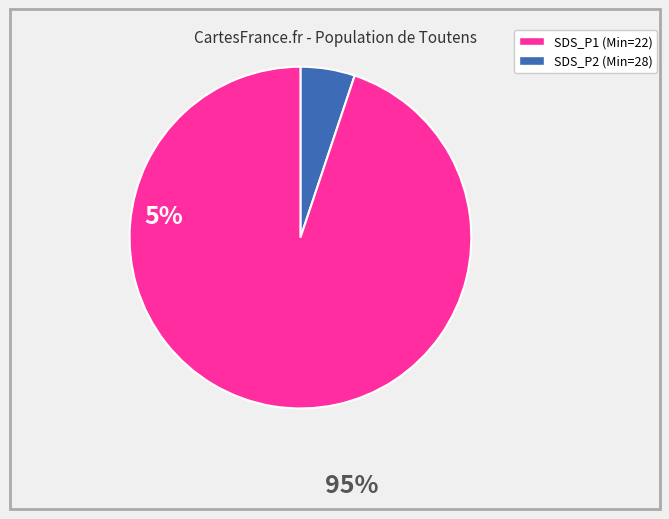

Is there any slice that represents more than half of the pie?

Yes